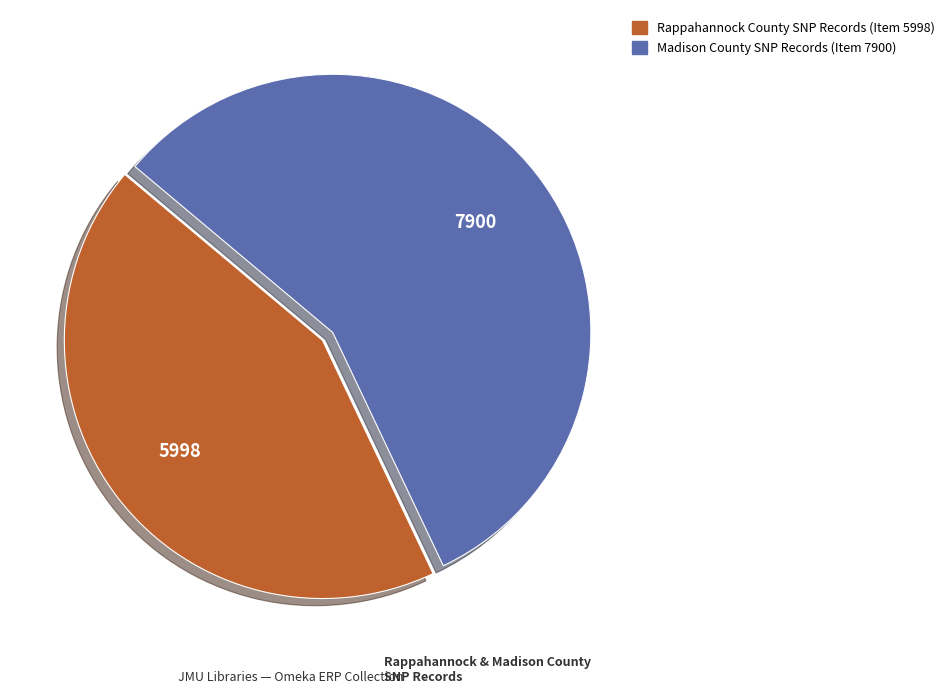

Between Madison County SNP Records (Item 7900) and Rappahannock County SNP Records (Item 5998), which is larger?

Madison County SNP Records (Item 7900)